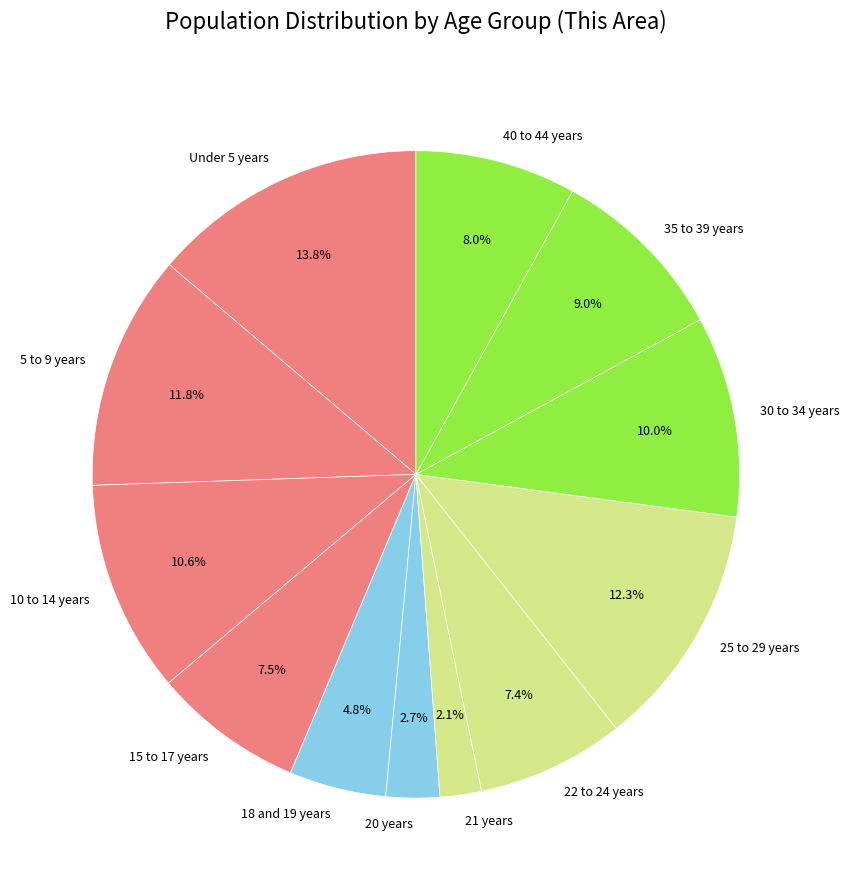

How many slices are in this pie chart?

12